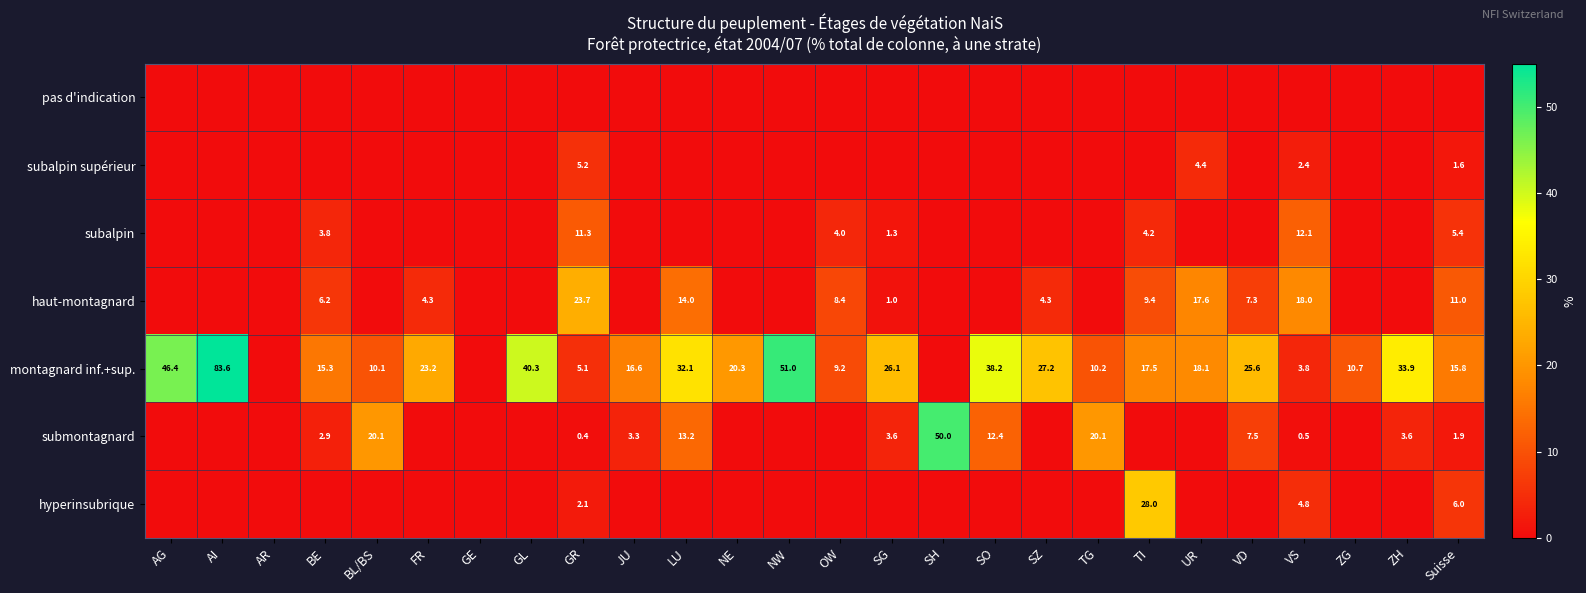

True or false: hyperinsubrique has a value of 2.1 at GR.

True